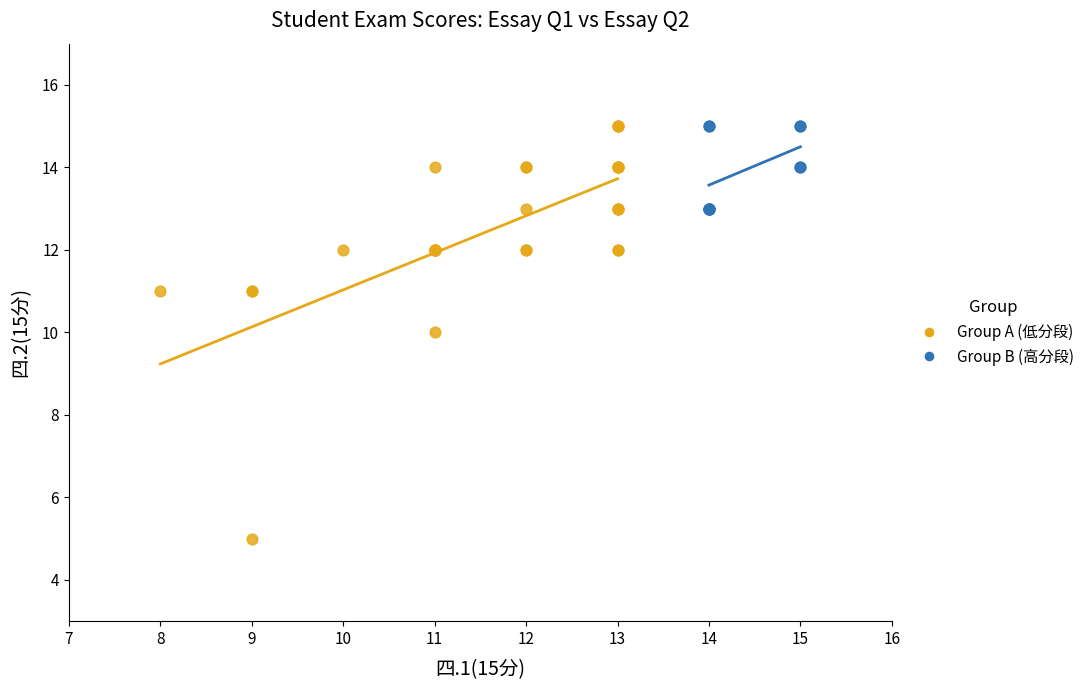

Which series has the widest spread of Y values?

Group A (低分段)